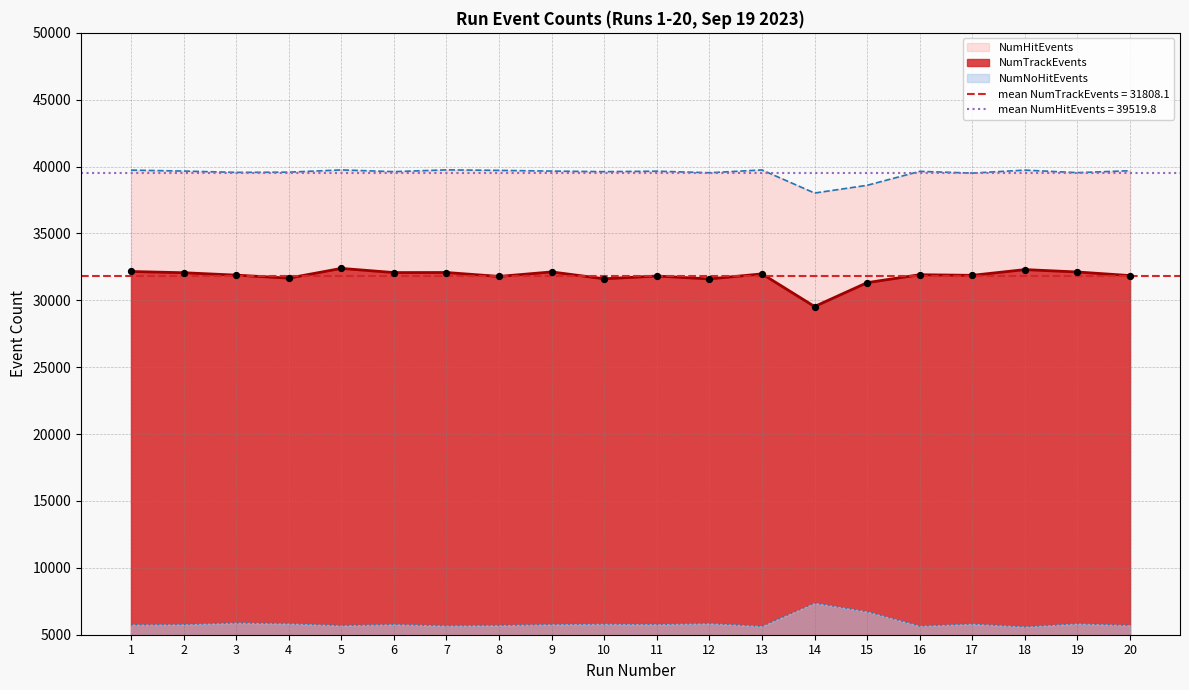

What are all the series names shown in the legend?

NumTrackEvents, NumNoHitEvents, NumHitEvents